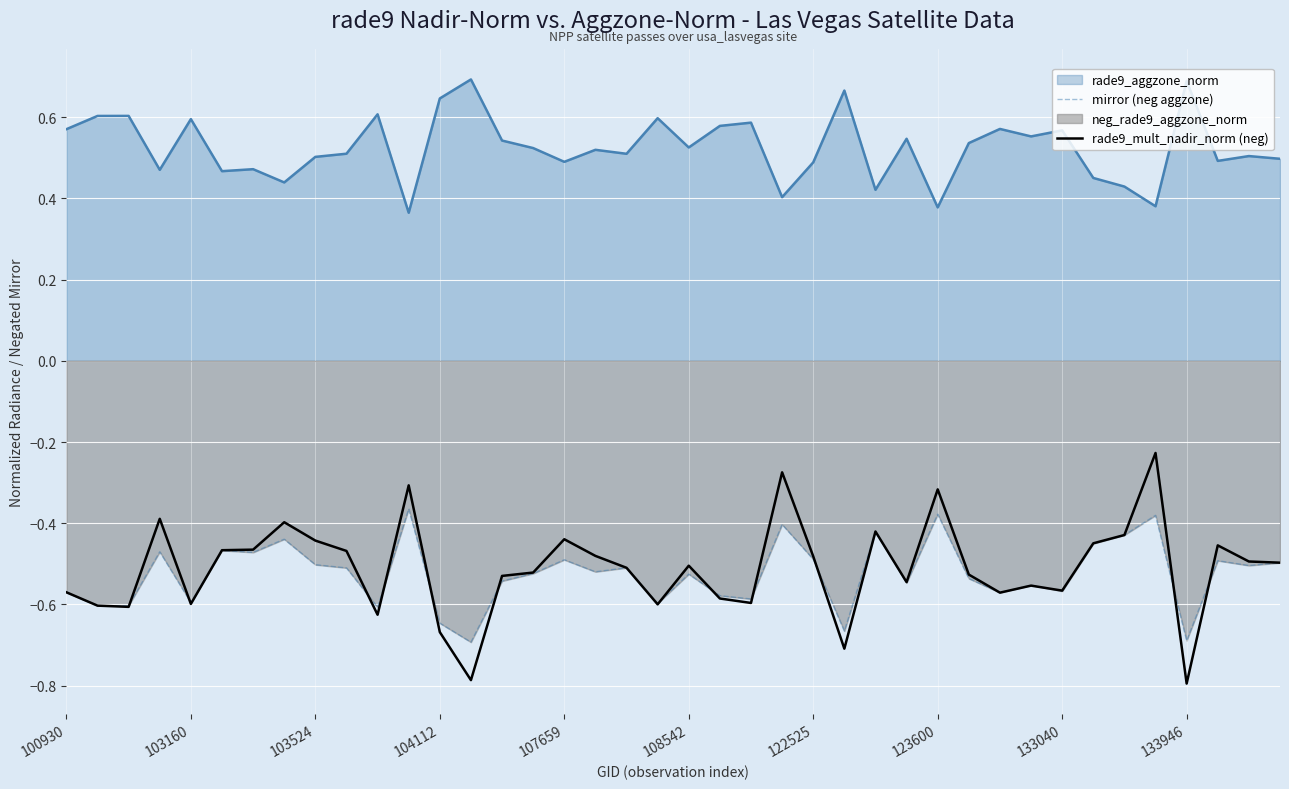

What is the difference between the second highest and minimum values in the rade9_mult_nadir_norm (neg) series?

0.5